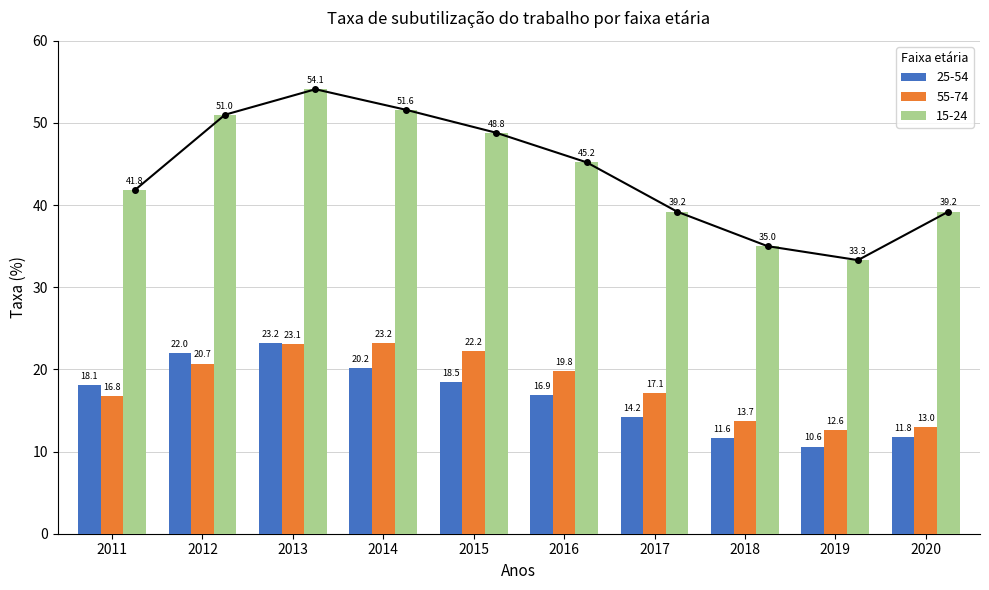

What is the total value across all series at 2011?

76.7